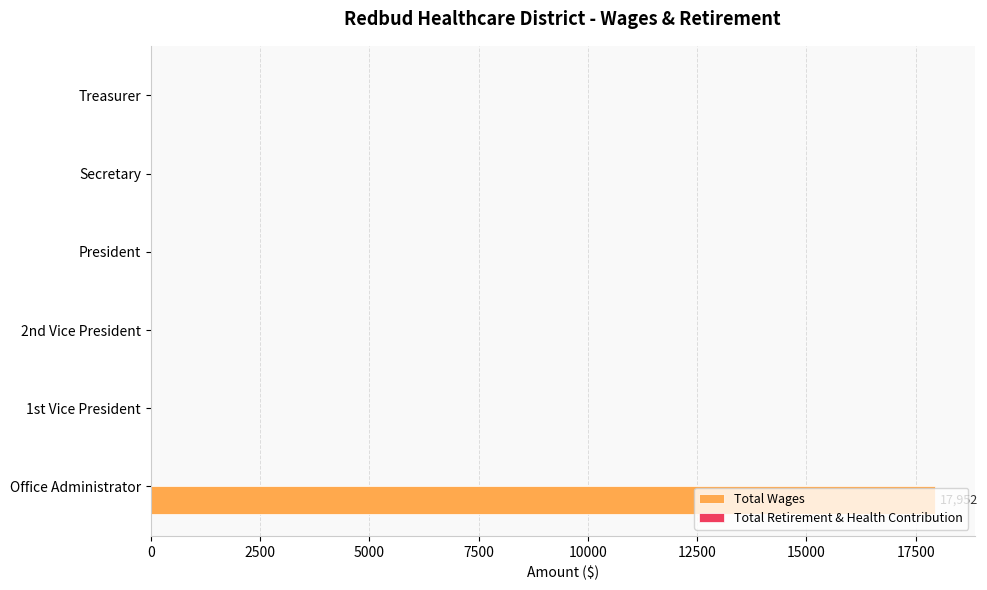

What is the sum of all values?

17952